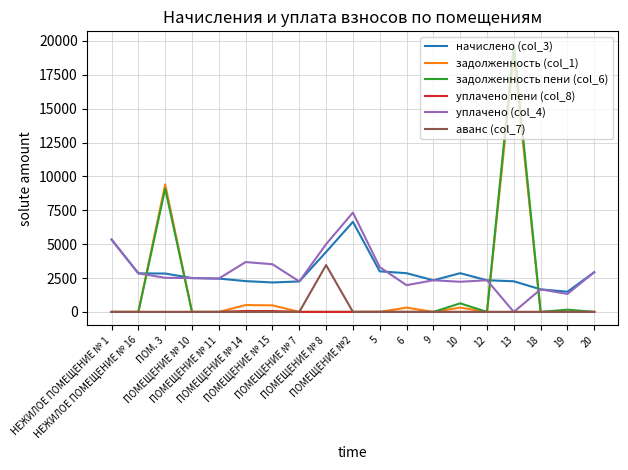

What is the label of the 10th point from the left?

ПОМЕЩЕНИЕ №2